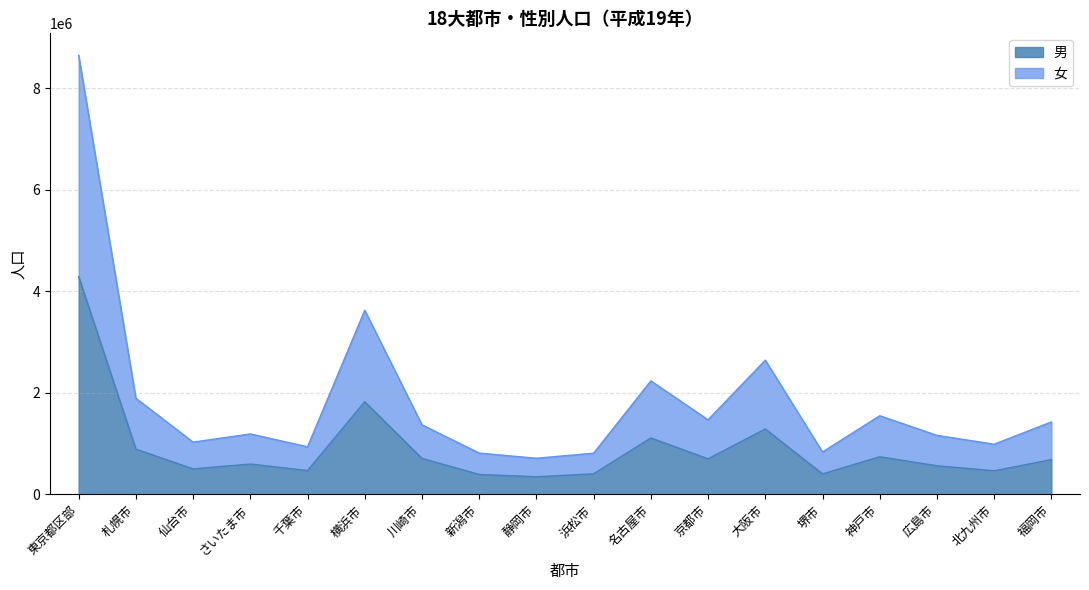

What position from the left is 静岡市?

9